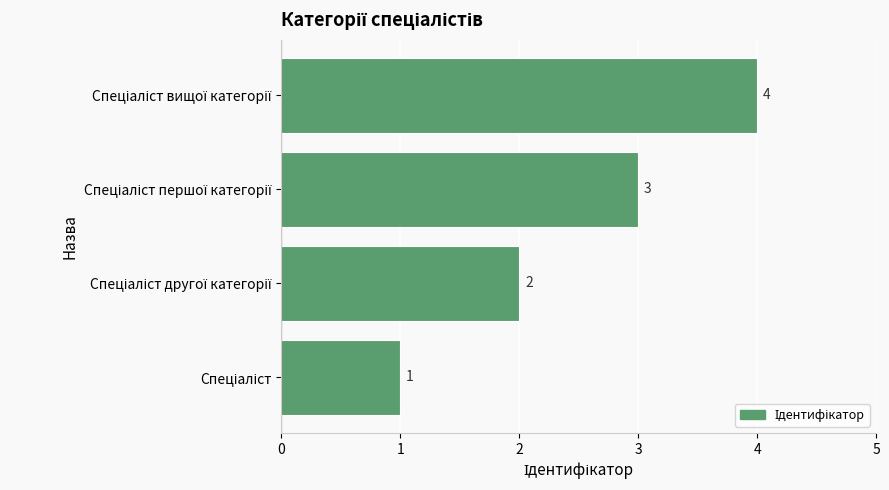

How many data points does each series have?

4